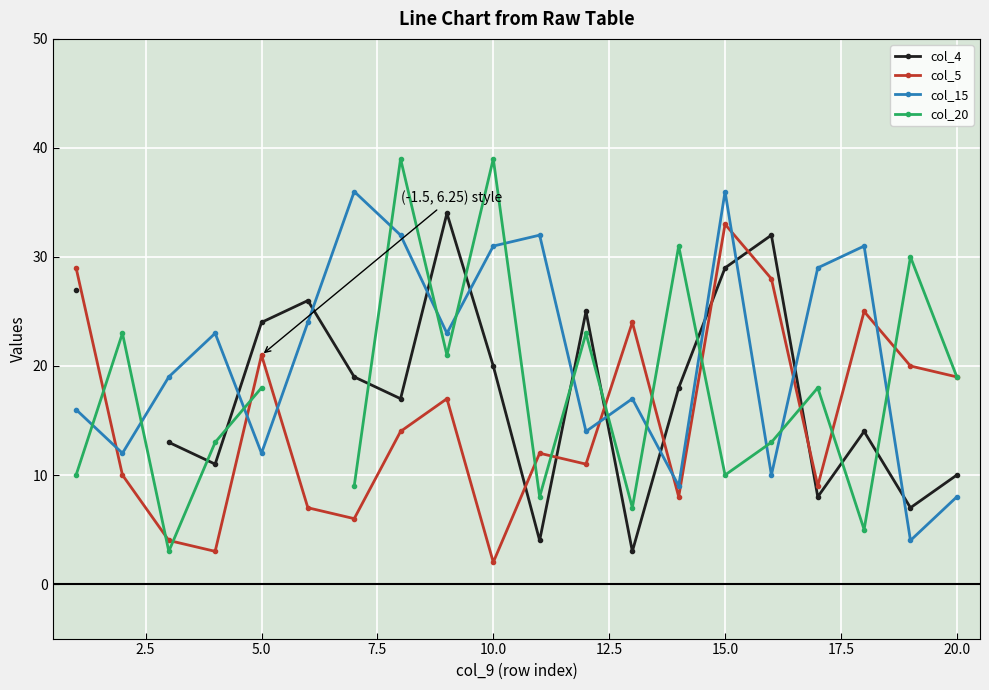

How many values in the col_5 series are below 14?

10